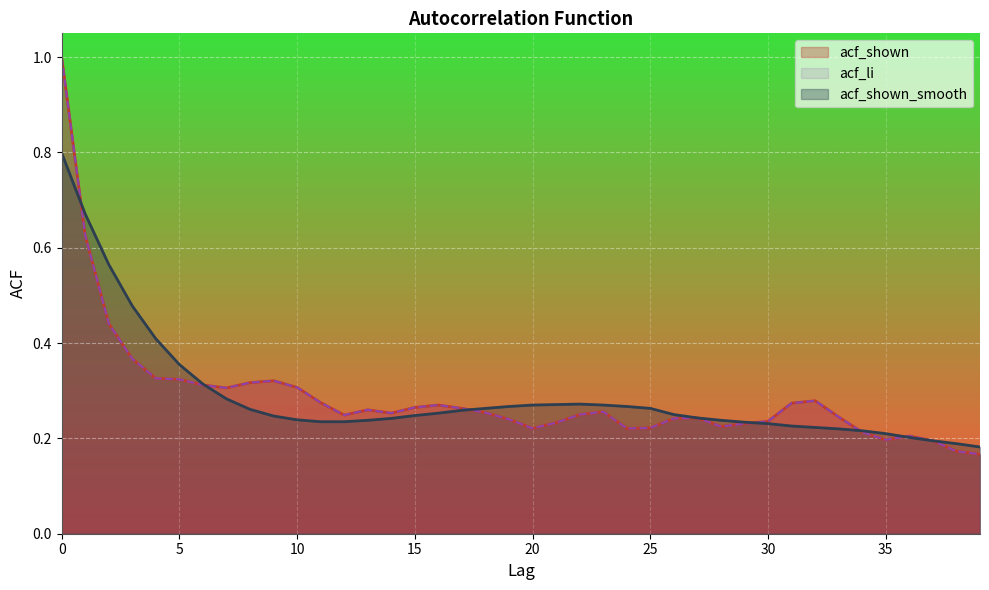

In acf_li, how many points are lower than both neighbors (excluding endpoints)?

7